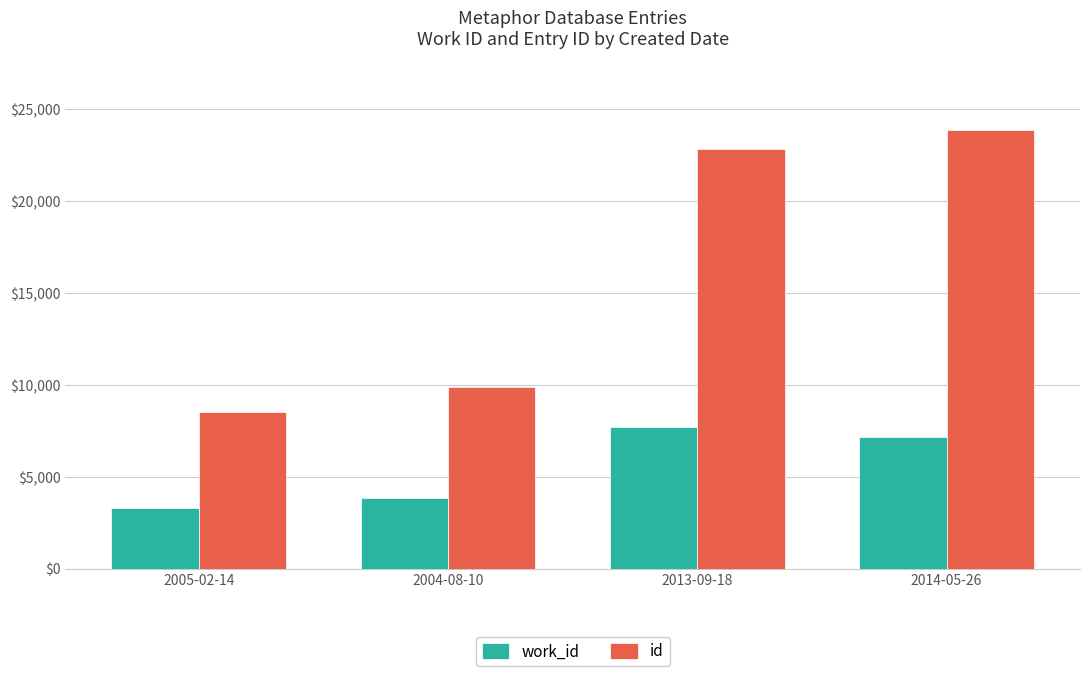

Between 2005-02-14 and 2004-08-10, which series saw the biggest shift?

id